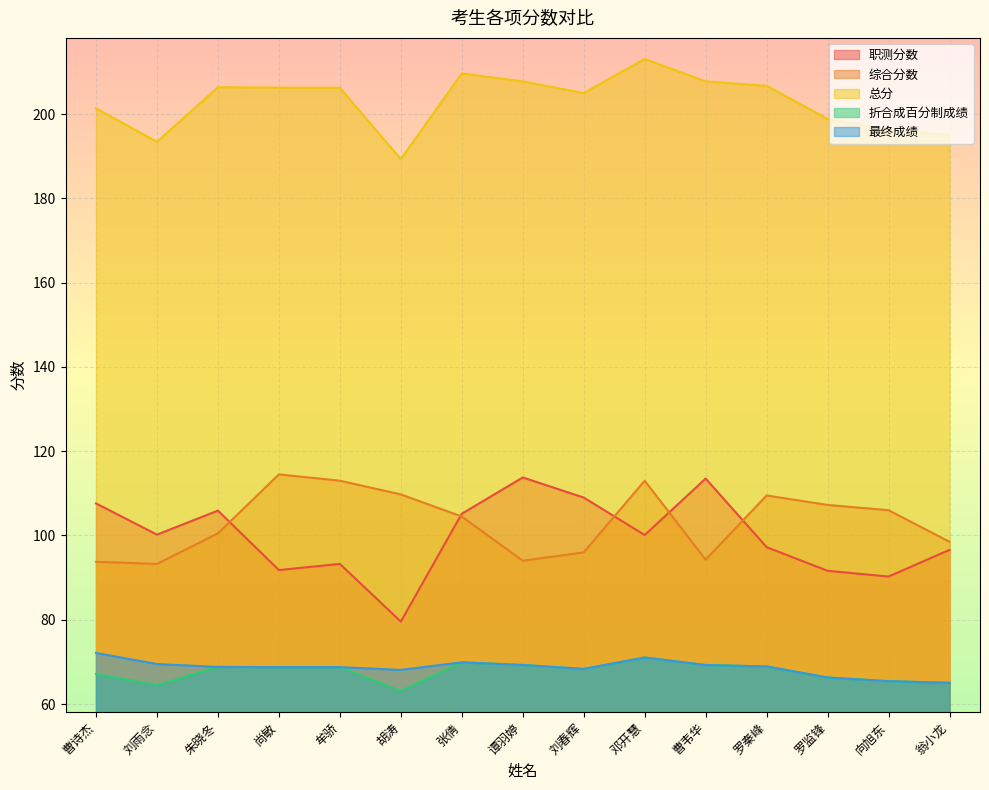

How many lines are shown in the chart?

5